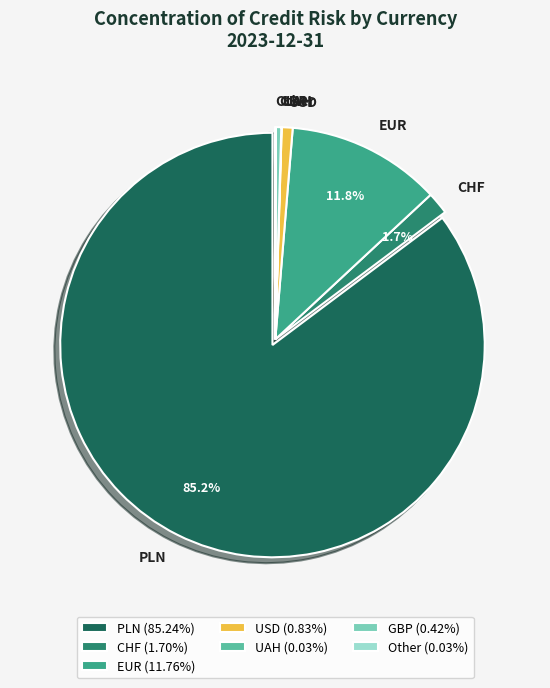

Do EUR and USD together represent more than half of the pie?

No